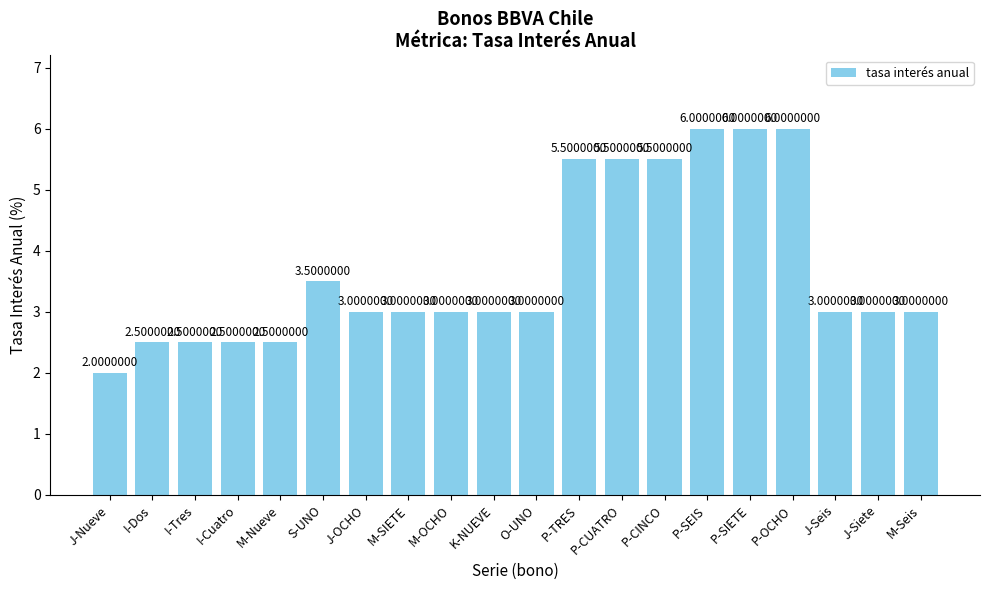

What is the smallest value displayed?

2.0